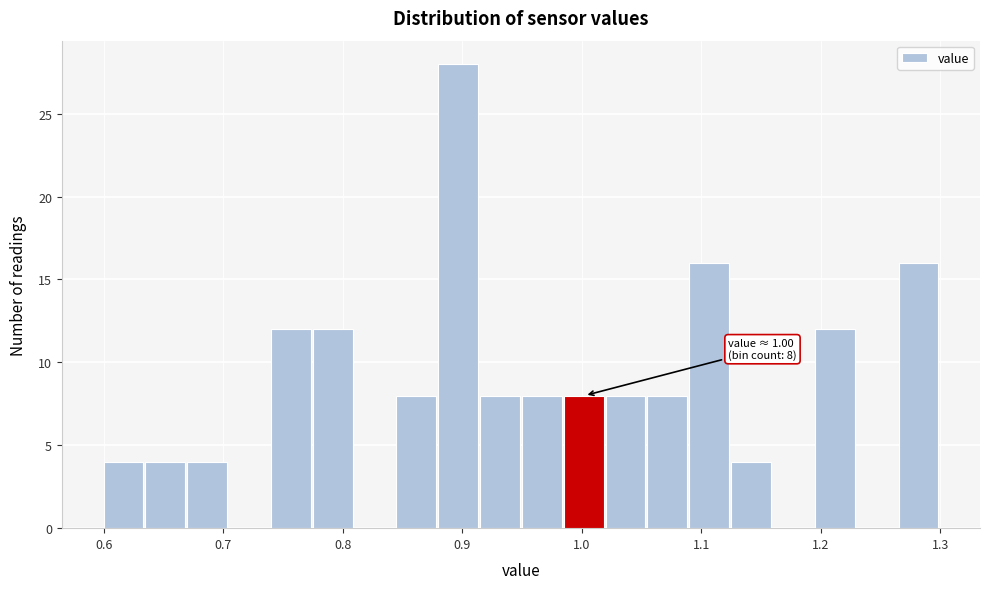

Around what value on the x-axis is the tallest bar? Give the approximate position of its centre, as read against the axis.

0.90